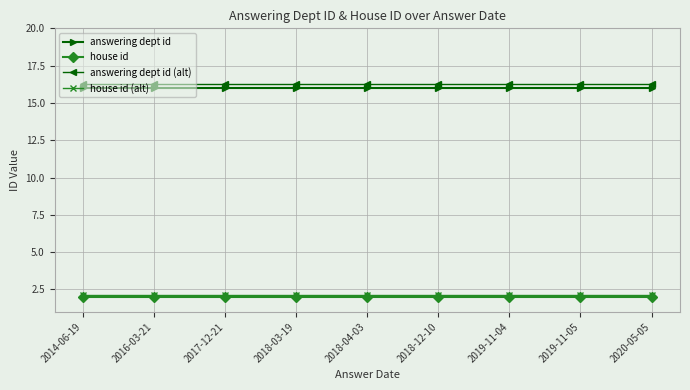

What is the spread (max minus min) of values at 2020-05-05?

14.3